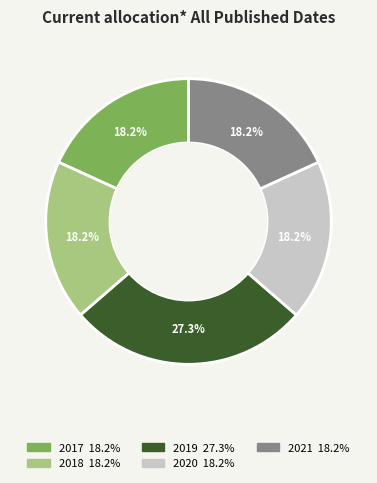

To the nearest percent, what is the difference between the largest and smallest slice percentages?

9%